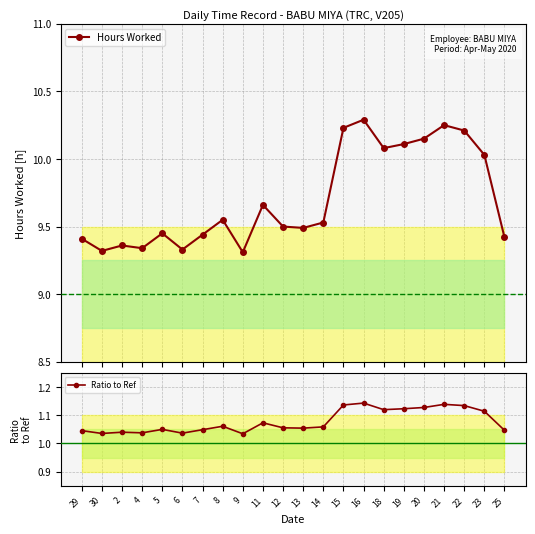

What is the label of the 11th point from the left?

12